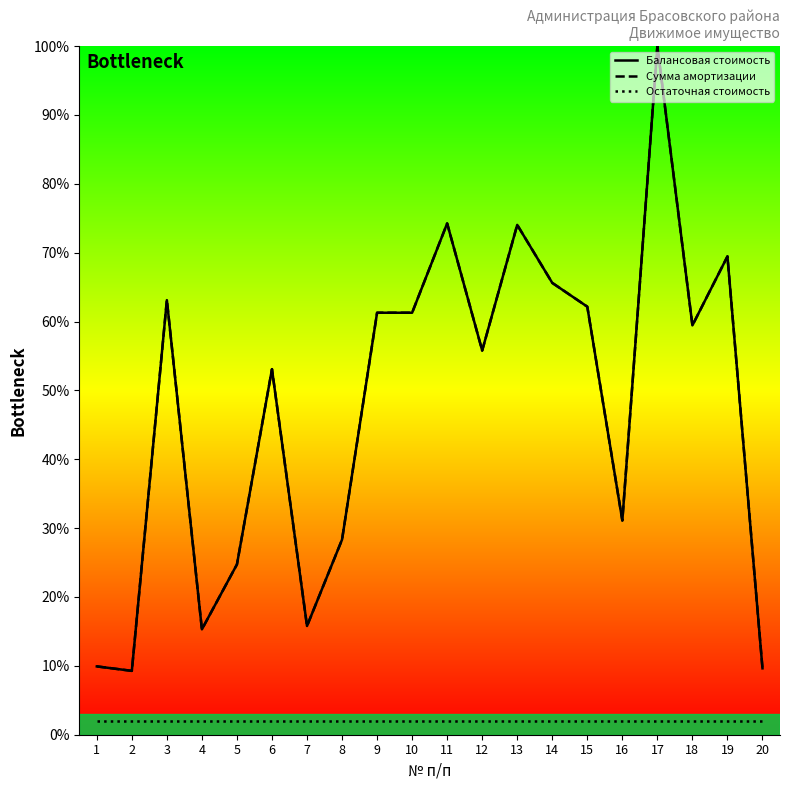

How many data points does each series have?

20